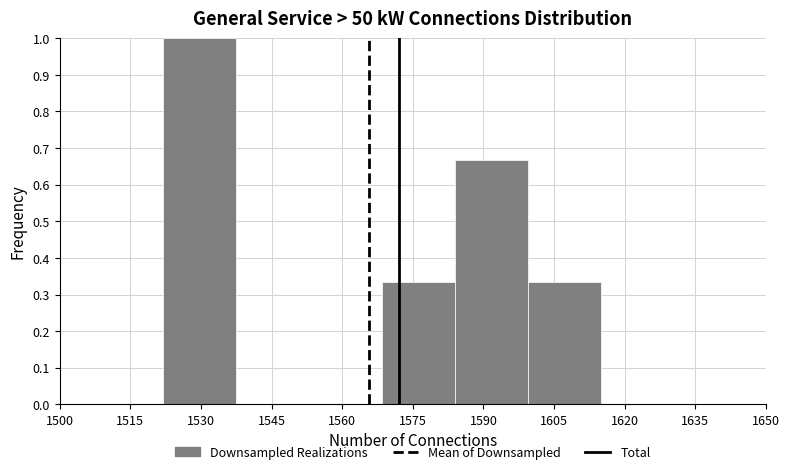

Reading left to right, list every bar in this chart as the range it spans on the x-axis followed by its height. Neither the bar edges nor the heights are printed on the chart, so give them approximately, as read against the axes.

1522.0 to 1537.5: 1.00
1537.5 to 1553.0: 0
1553.0 to 1568.5: 0
1568.5 to 1584.0: 0.33
1584.0 to 1599.5: 0.67
1599.5 to 1615.0: 0.33